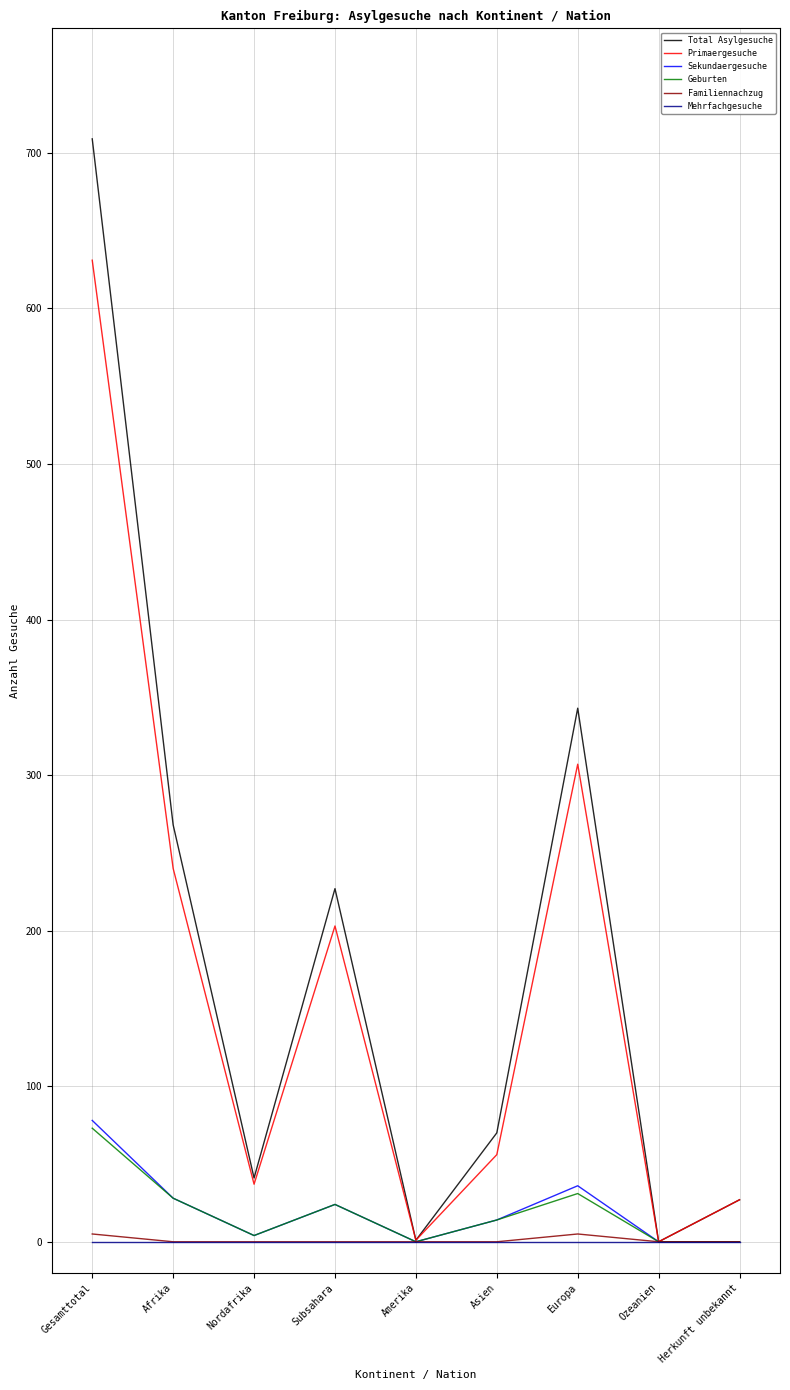

What is the difference between the Sekundaergesuche values at Gesamttotal and Subsahara?

54